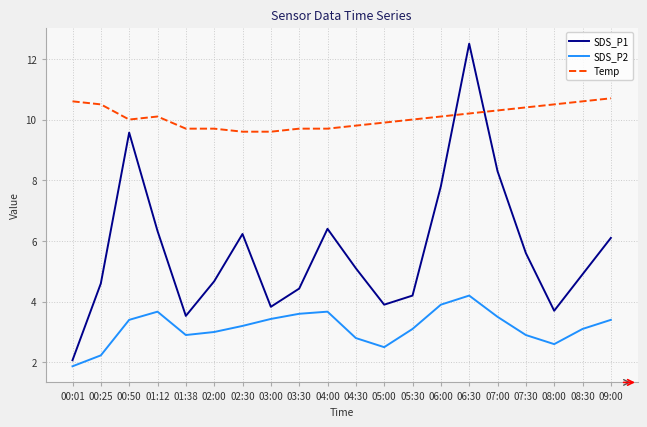

List the series in order of their peak value, highest first.

SDS_P1, Temp, SDS_P2